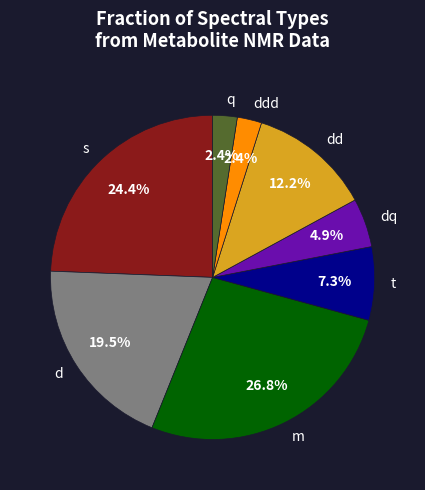

To the nearest percent, what percentage of the pie is q?

2%